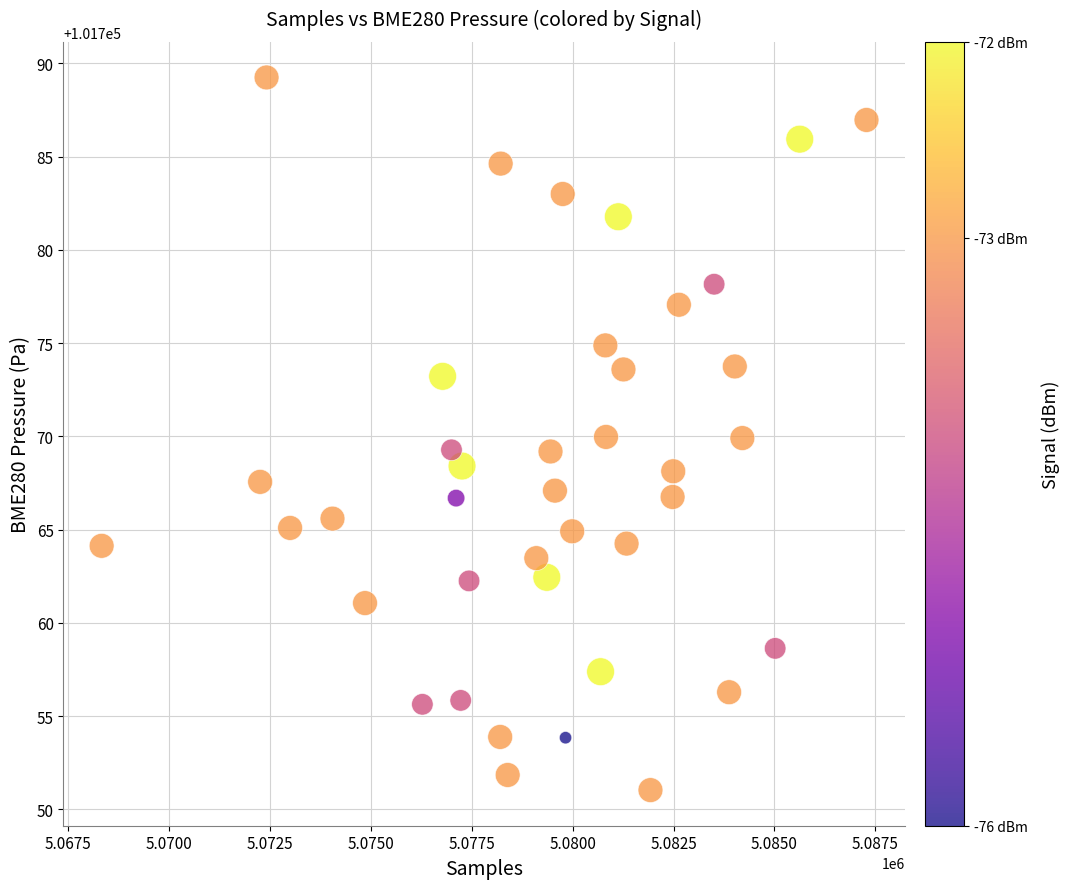

What is the range of X values (max minus min)?

18946.0